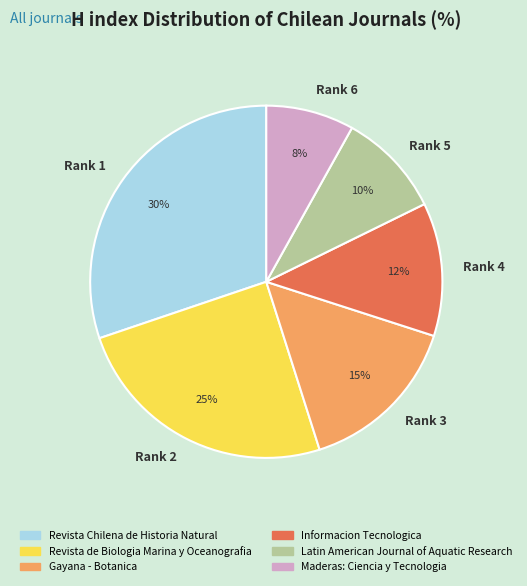

What percentage is the Rank 4 slice, to the nearest percent?

12%